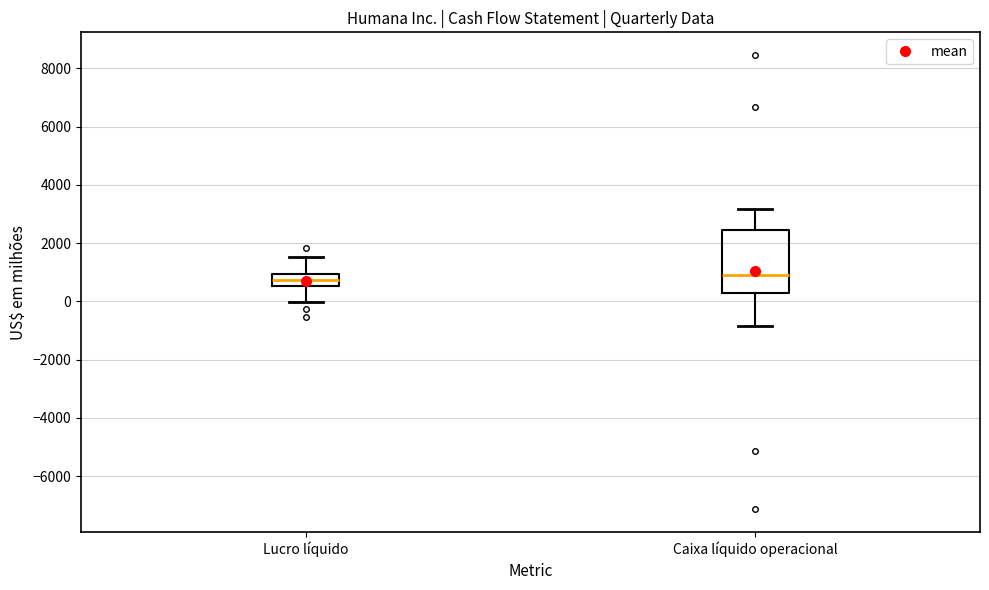

Reading left to right, transcribe this box plot: for each box, give where its median line is, the range the box spans, and where its two whiskers end, as read against the y-axis. The values are not printed on the chart, so give them approximately, as read against the axis.

Lucro líquido: median 800, box 600 to 1000, whiskers 0 to 1600
Caixa líquido operacional: median 800, box 400 to 2400, whiskers -800 to 3200